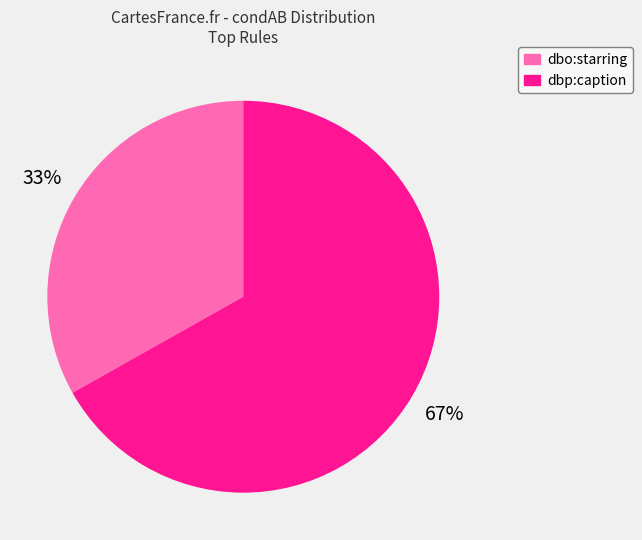

Is there a majority slice in this chart?

Yes